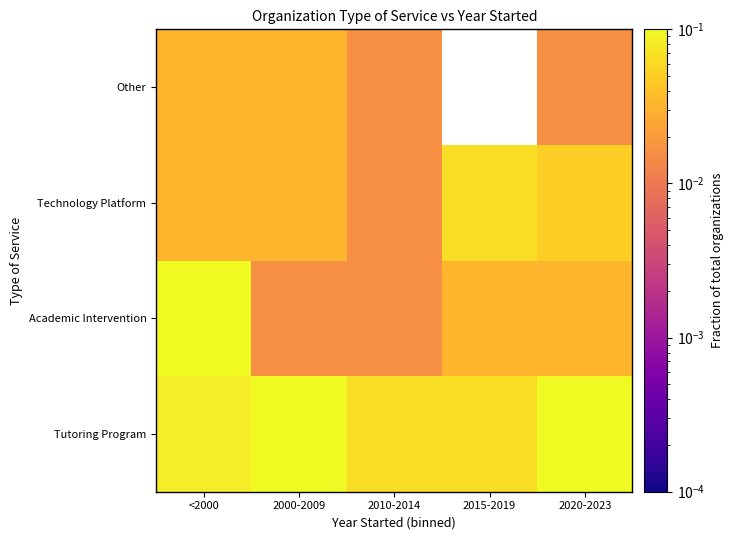

The value of Tutoring Program at 2020-2023 is 0.1. True or false?

False